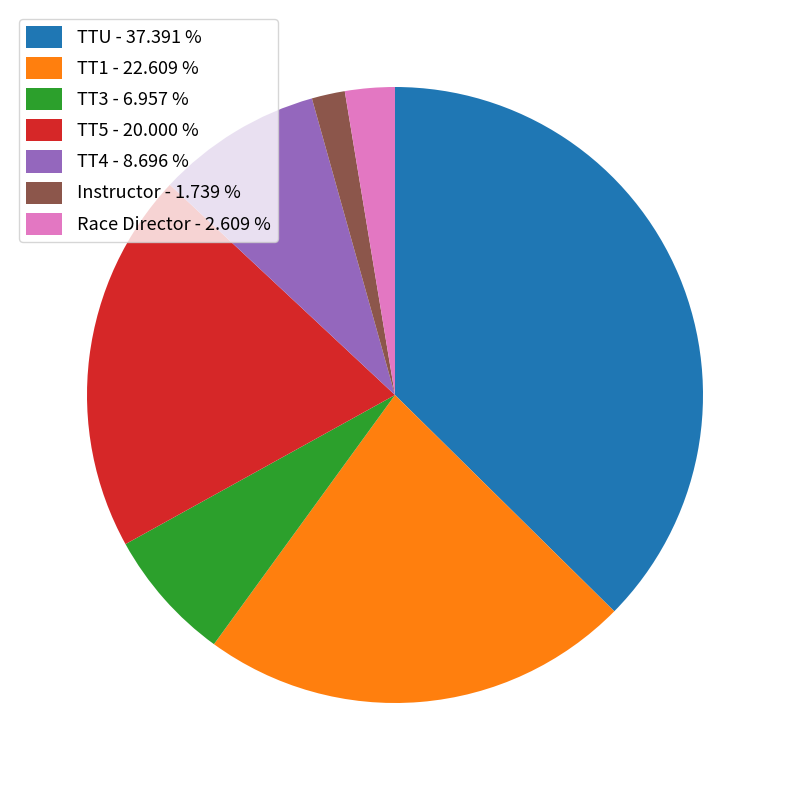

Does TT1 - 22.609 % represent more than half of the total?

No